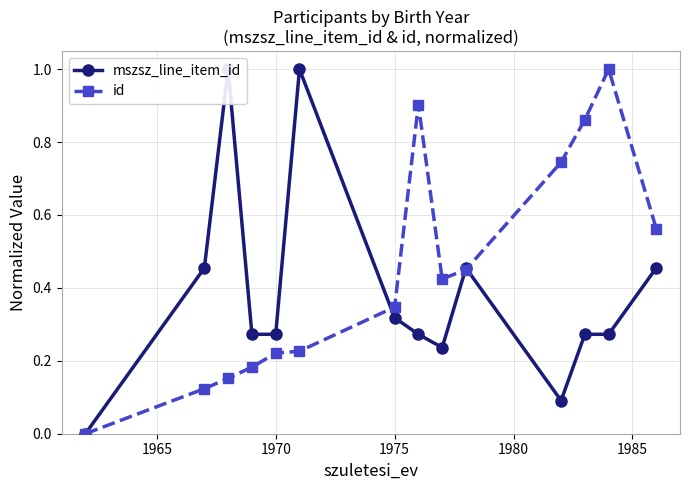

Between 1975 and 1980, which series saw the biggest shift?

id